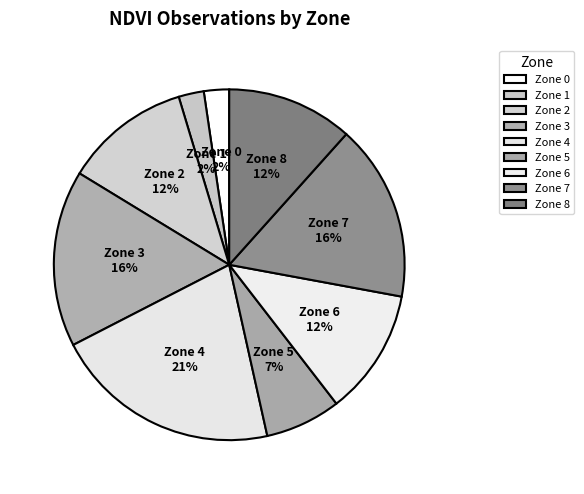

Is there a majority slice in this chart?

No